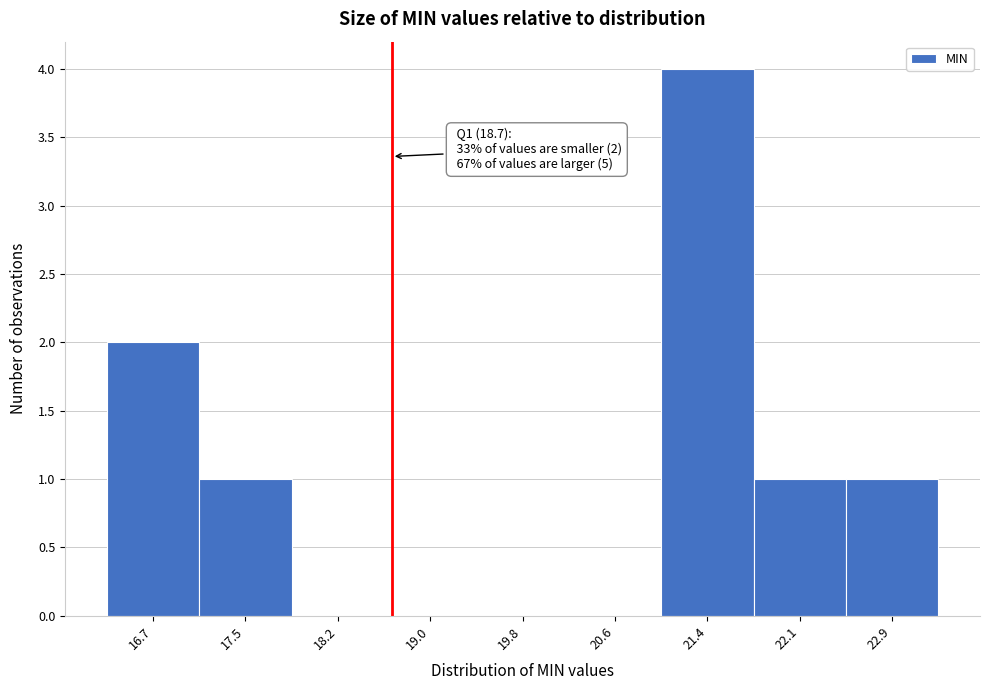

Over which range of the x-axis is the bar tallest?

21.0 to 21.7